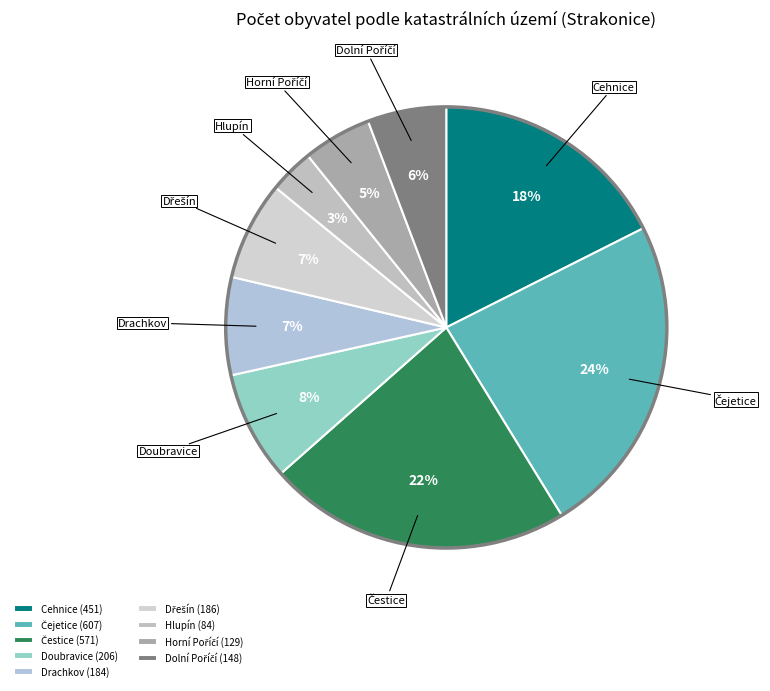

To the nearest percent, what percentage of the pie is Cehnice?

18%